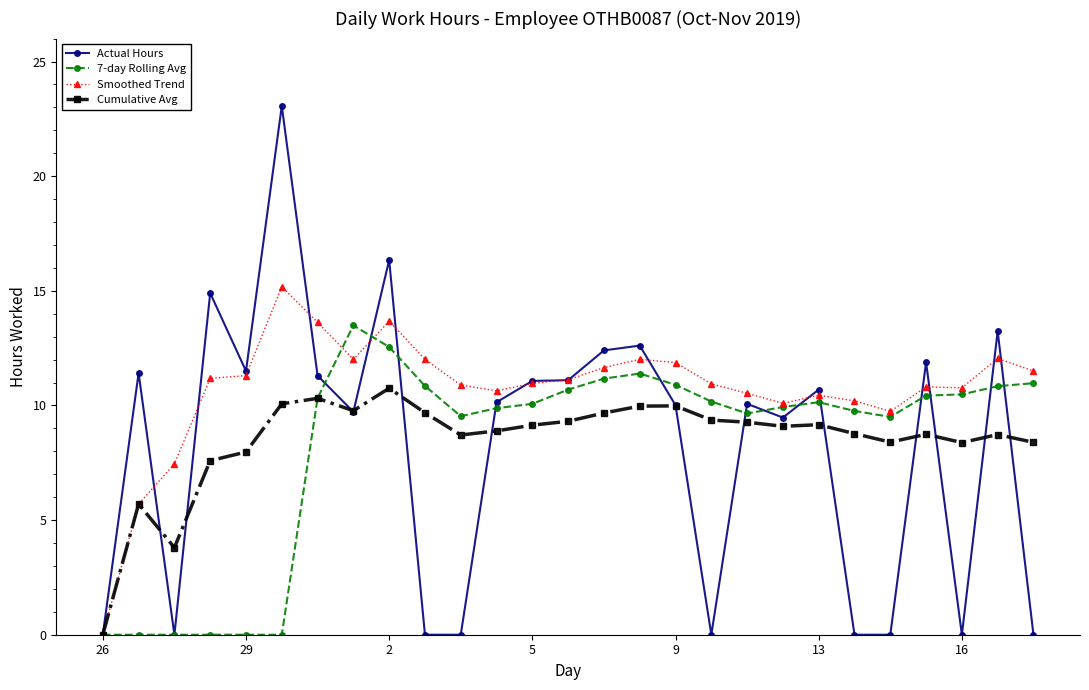

List the series in order of their peak value, highest first.

Actual Hours, Smoothed Trend, 7-day Rolling Avg, Cumulative Avg